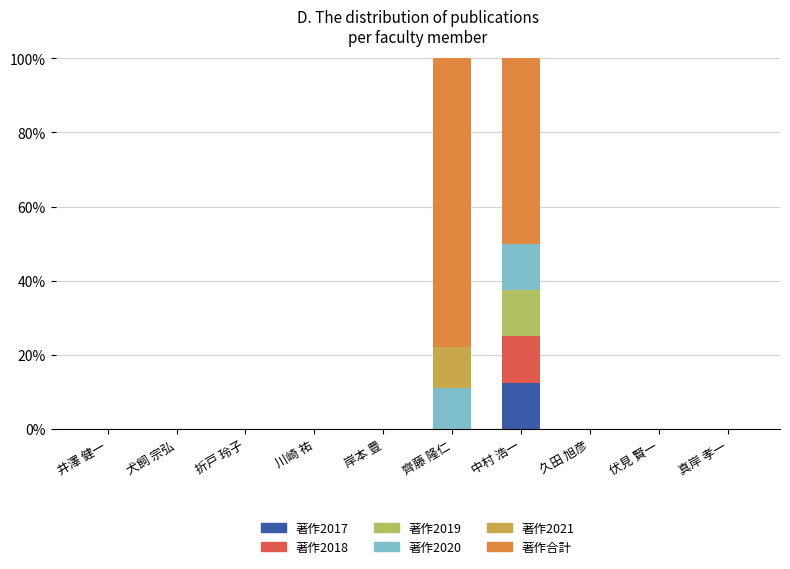

List the labels in order of 著作2020 value, largest first.

中村 浩一, 齊藤 隆仁, 井澤 健一, 犬飼 宗弘, 折戸 玲子, 川崎 祐, 岸本 豊, 久田 旭彦, 伏見 賢一, 真岸 孝一